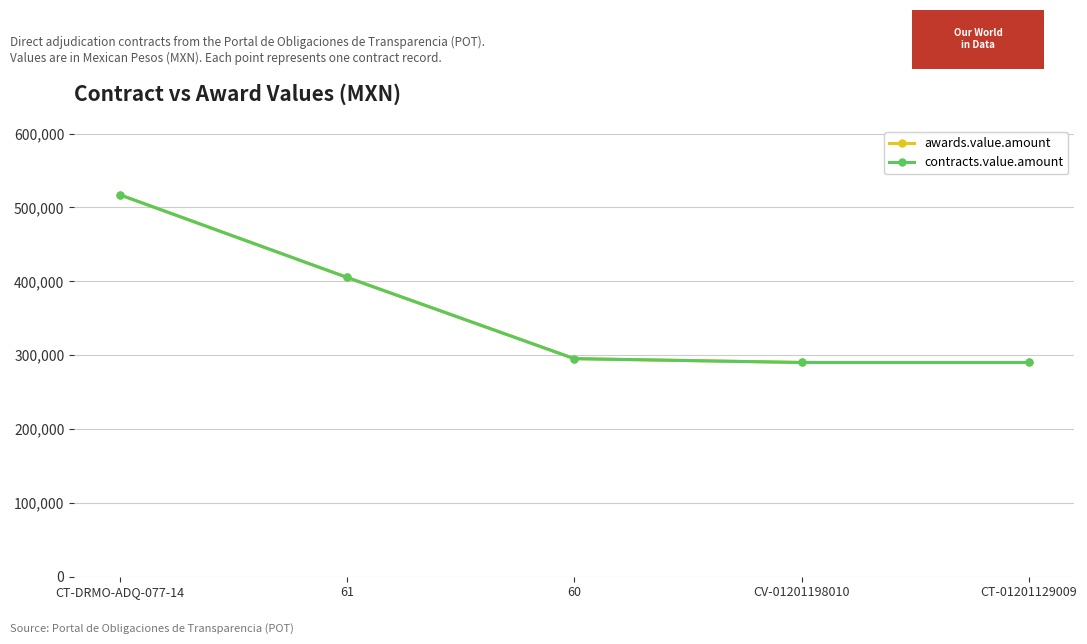

What value does the contracts.value.amount series have at 60?

295278.0